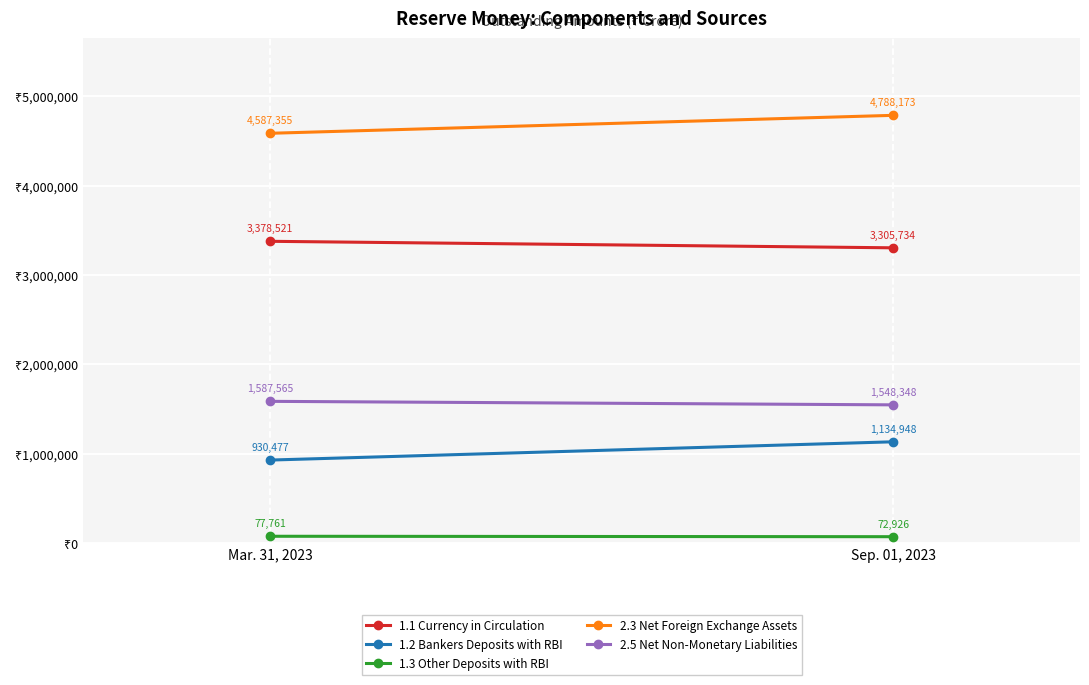

At how many categories does at least one series exceed 1347103?

2